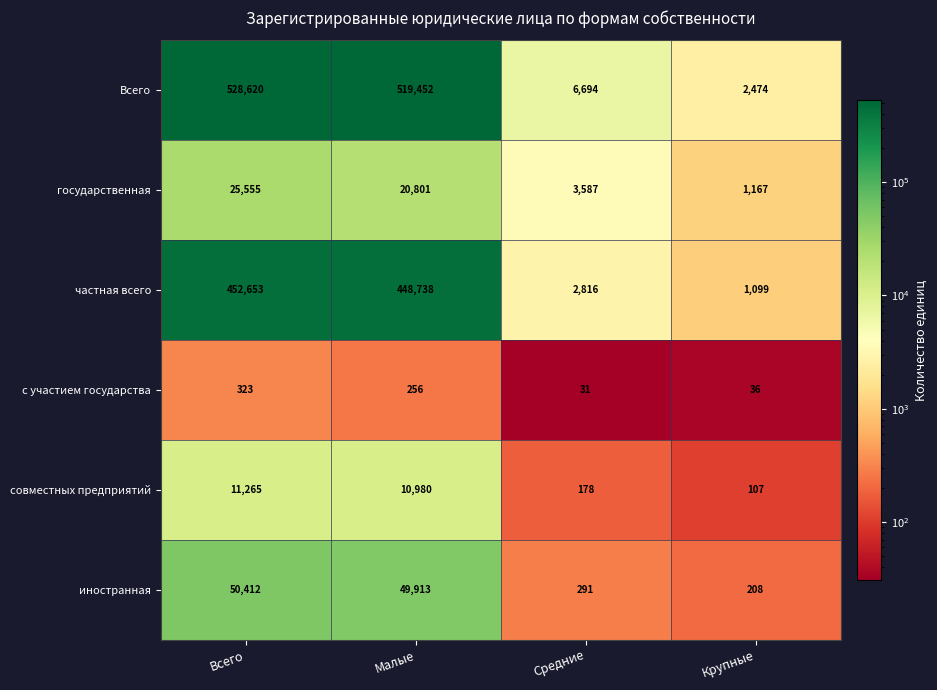

At which label does с участием государства first exceed 256?

Всего